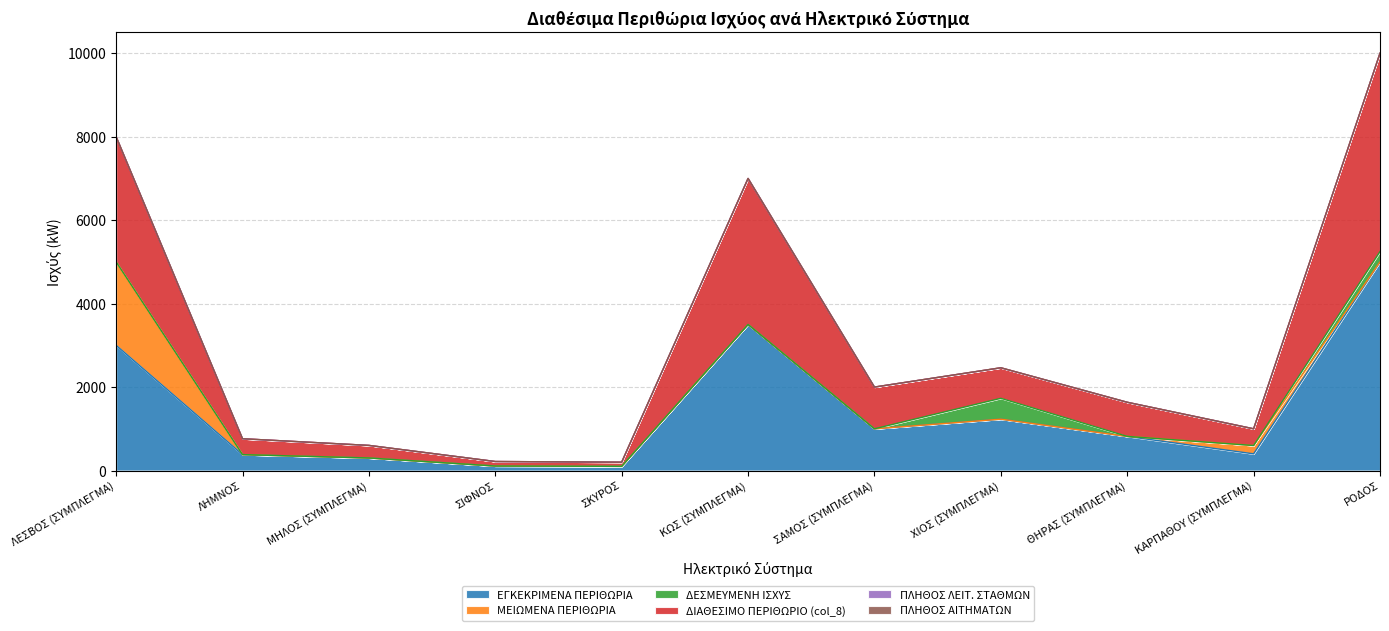

Reading left to right, list all the values displayed in this chart.

ΕΓΚΕΚΡΙΜΕΝΑ ΠΕΡΙΘΩΡΙΑ: 3000	381	301	108	100	3500	1000	1231	818	400	5000
ΜΕΙΩΜΕΝΑ ΠΕΡΙΘΩΡΙΑ: 2000	0	0	0	0	0	0	0	0	200	0
ΔΕΣΜΕΥΜΕΝΗ ΙΣΧΥΣ: 0	0	0	0	0	0	0	500	0	0	247
ΔΙΑΘΕΣΙΜΟ ΠΕΡΙΘΩΡΙΟ (col_8): 3000	381	301	108	100	3500	1000	731	818	400	4753
ΠΛΗΘΟΣ ΛΕΙΤ. ΣΤΑΘΜΩΝ: 0	0	0	0	0	0	0	0	0	0	0
ΠΛΗΘΟΣ ΑΙΤΗΜΑΤΩΝ: 0	0	0	0	0	0	0	1	0	0	1